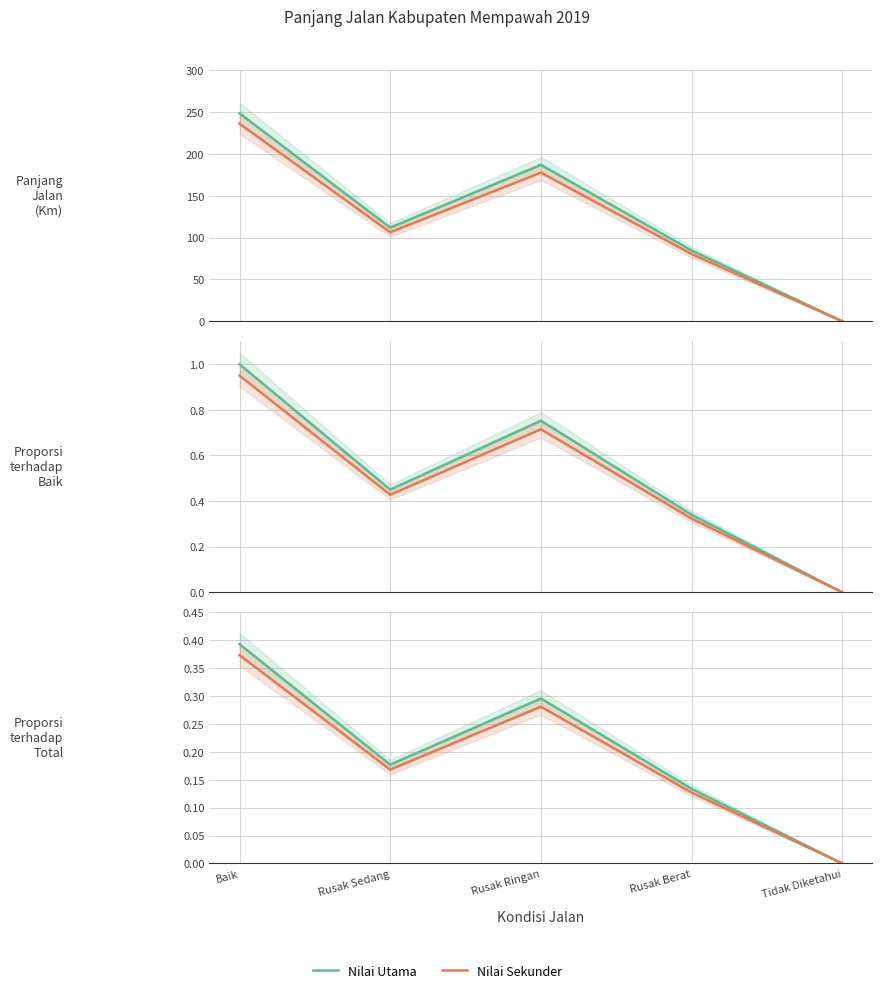

Which has a higher value, Tidak Diketahui or Baik?

Baik